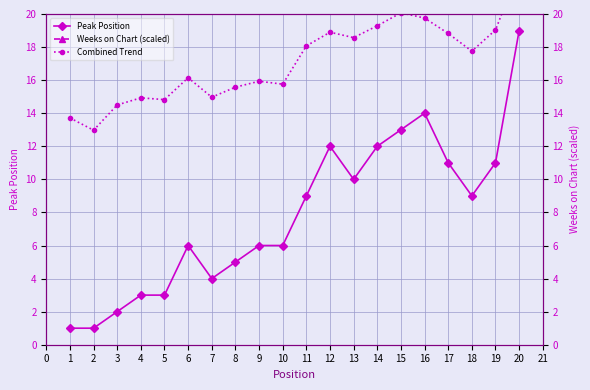

Rank the series by their average value, from highest to lowest.

Weeks on Chart (scaled), Combined Trend, Peak Position